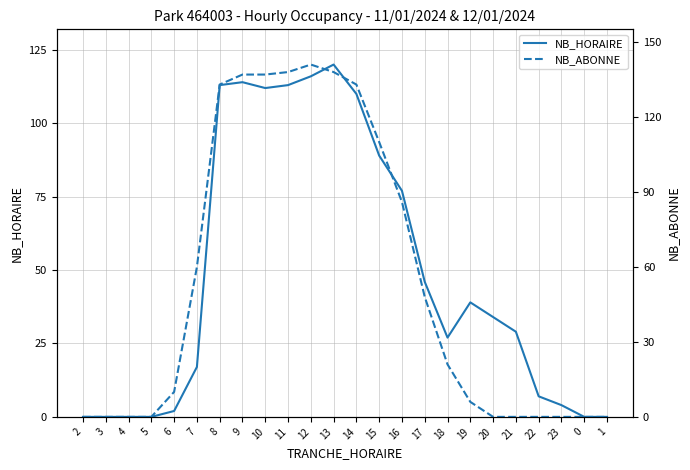

True or false: NB_ABONNE has more than 2 interior local peaks.

False